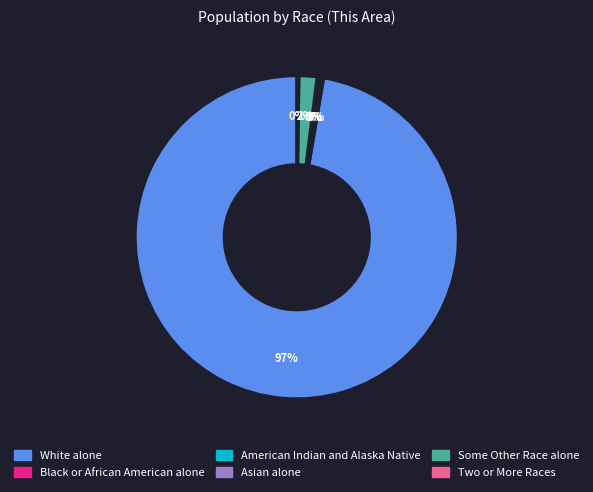

What is the largest slice in the pie chart?

White alone